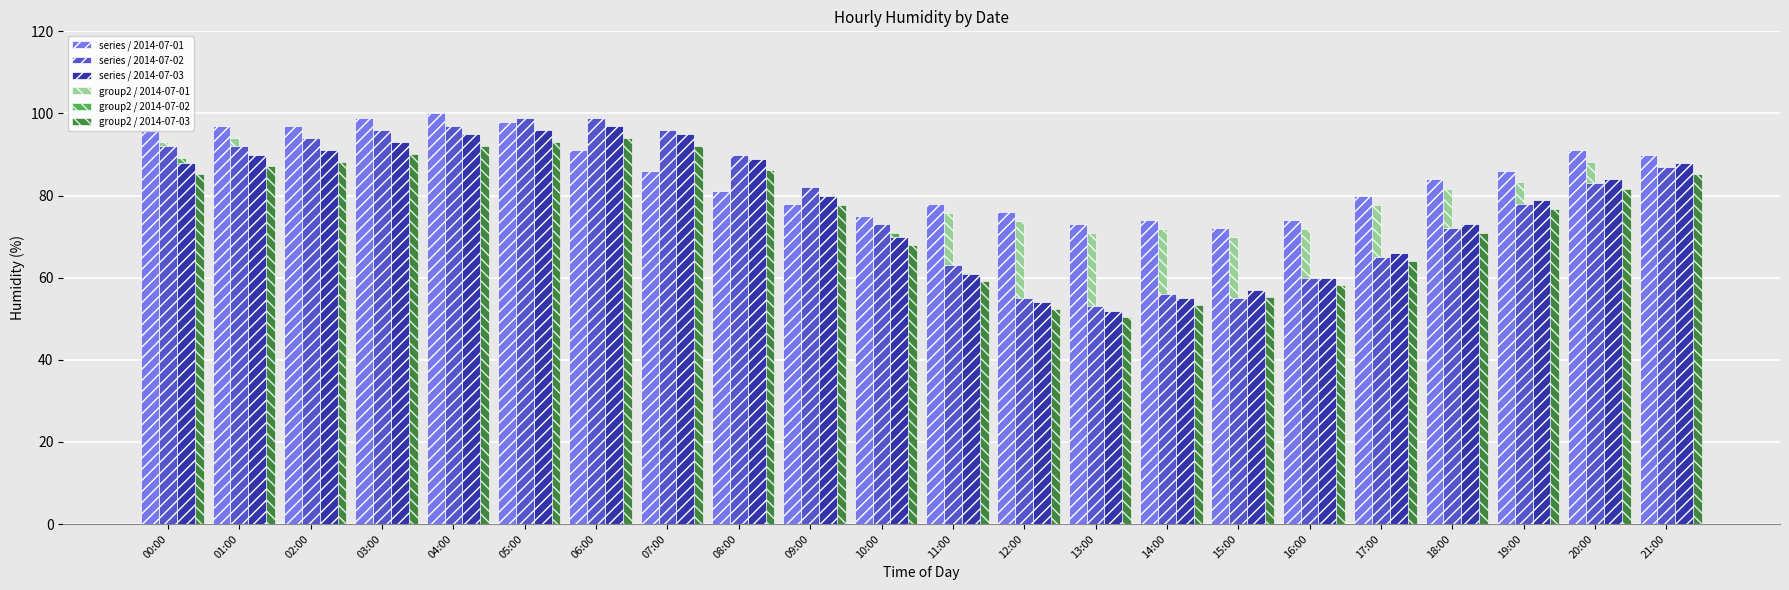

Which series has the largest range (max minus min)?

series / 2014-07-02